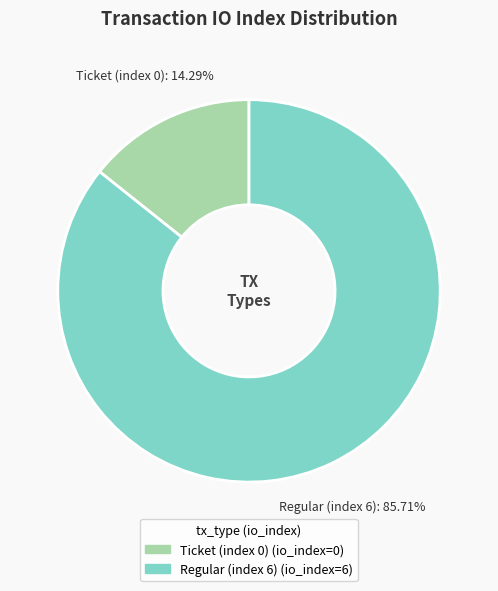

What percentage is the Regular (index 6) slice, to the nearest percent?

86%